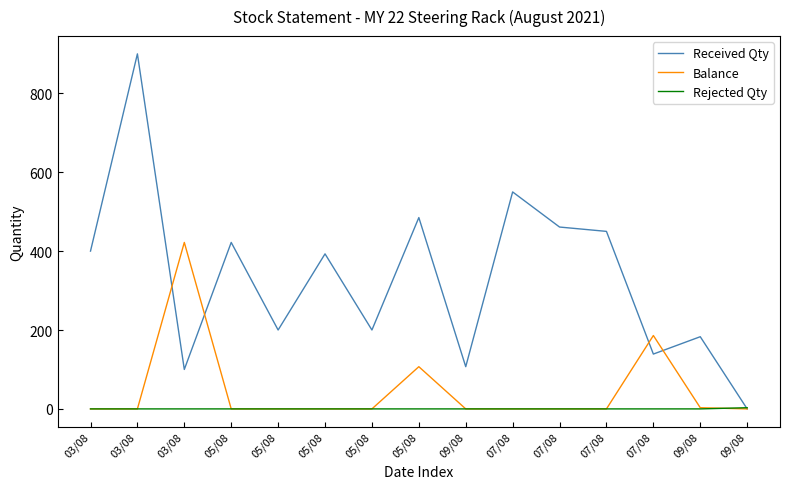

At which label does Balance reach its minimum?

03/08